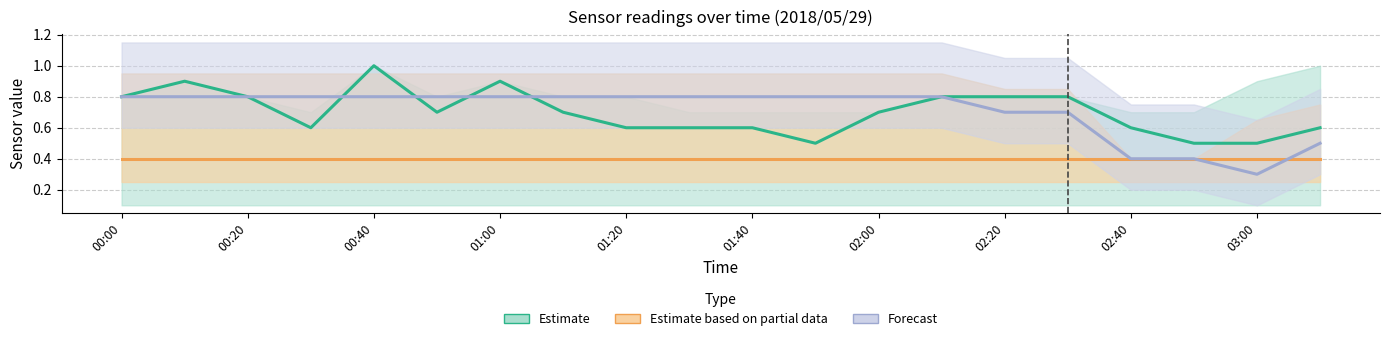

What position from the right is 17?

3